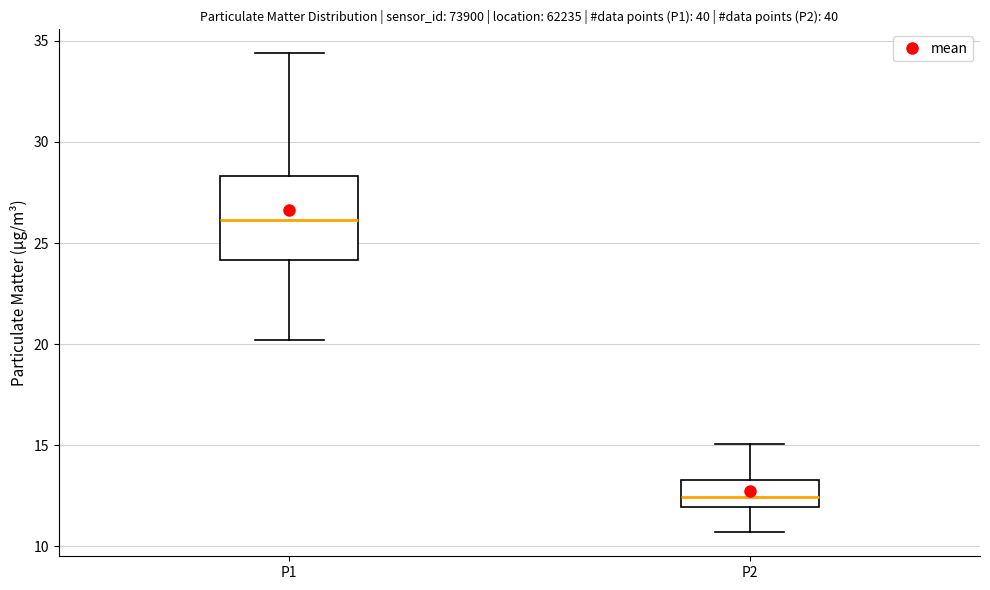

Which box has the lowest median line?

P2